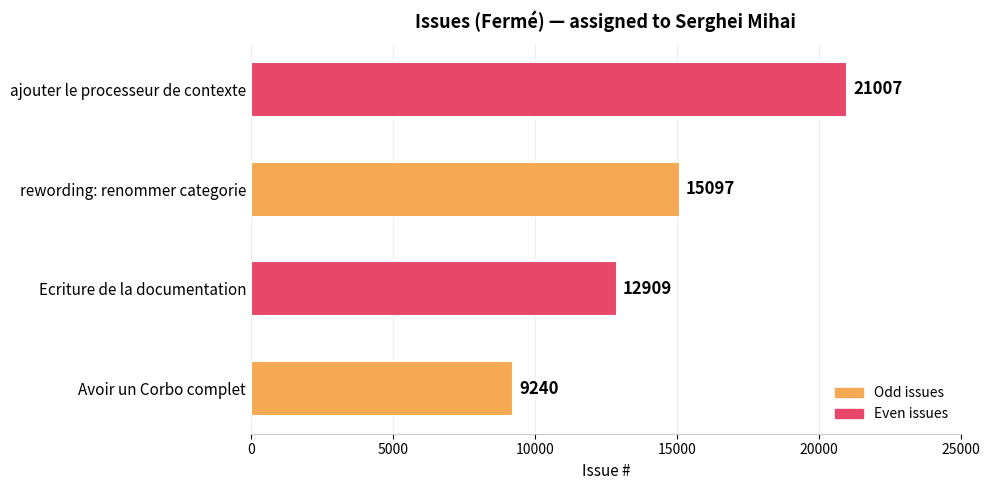

At which label is the value closest to 15123?

rewording: renommer categorie